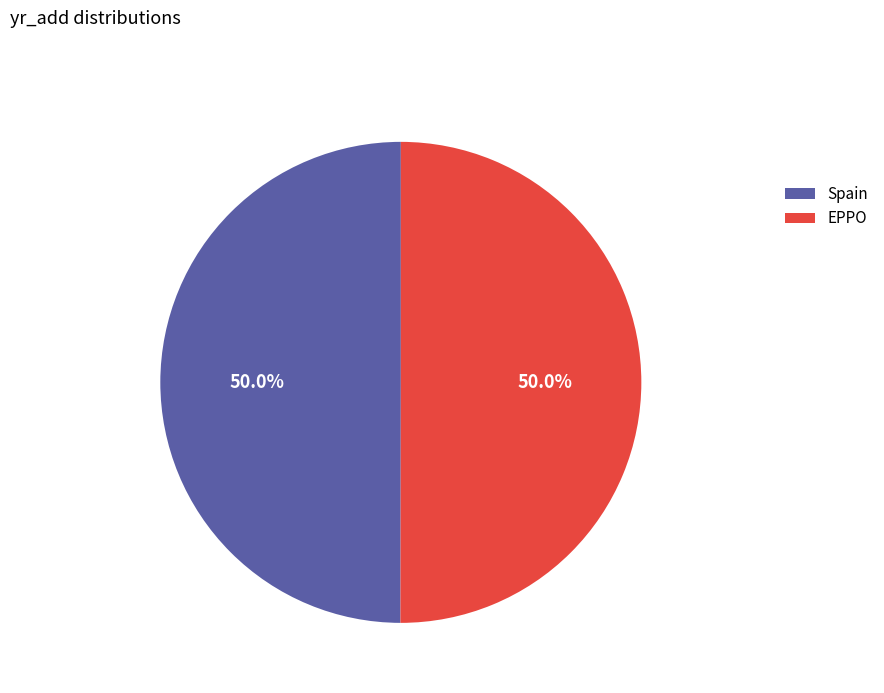

Do EPPO and Spain together represent more than half of the pie?

Yes